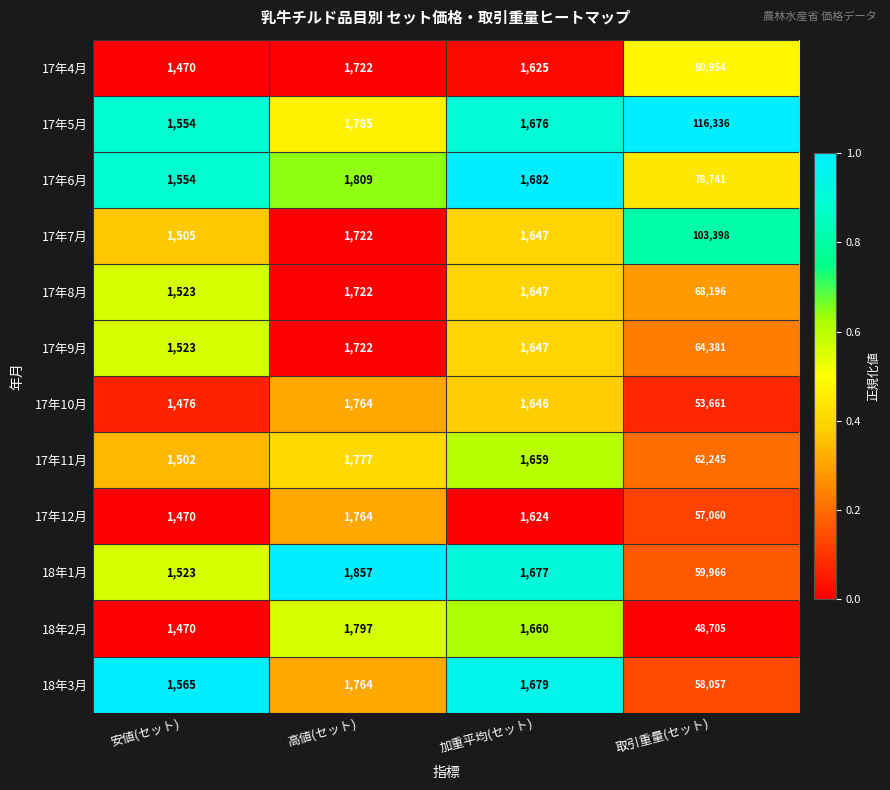

Is it true that 18年3月 equals 1679 at 加重平均(セット)?

True